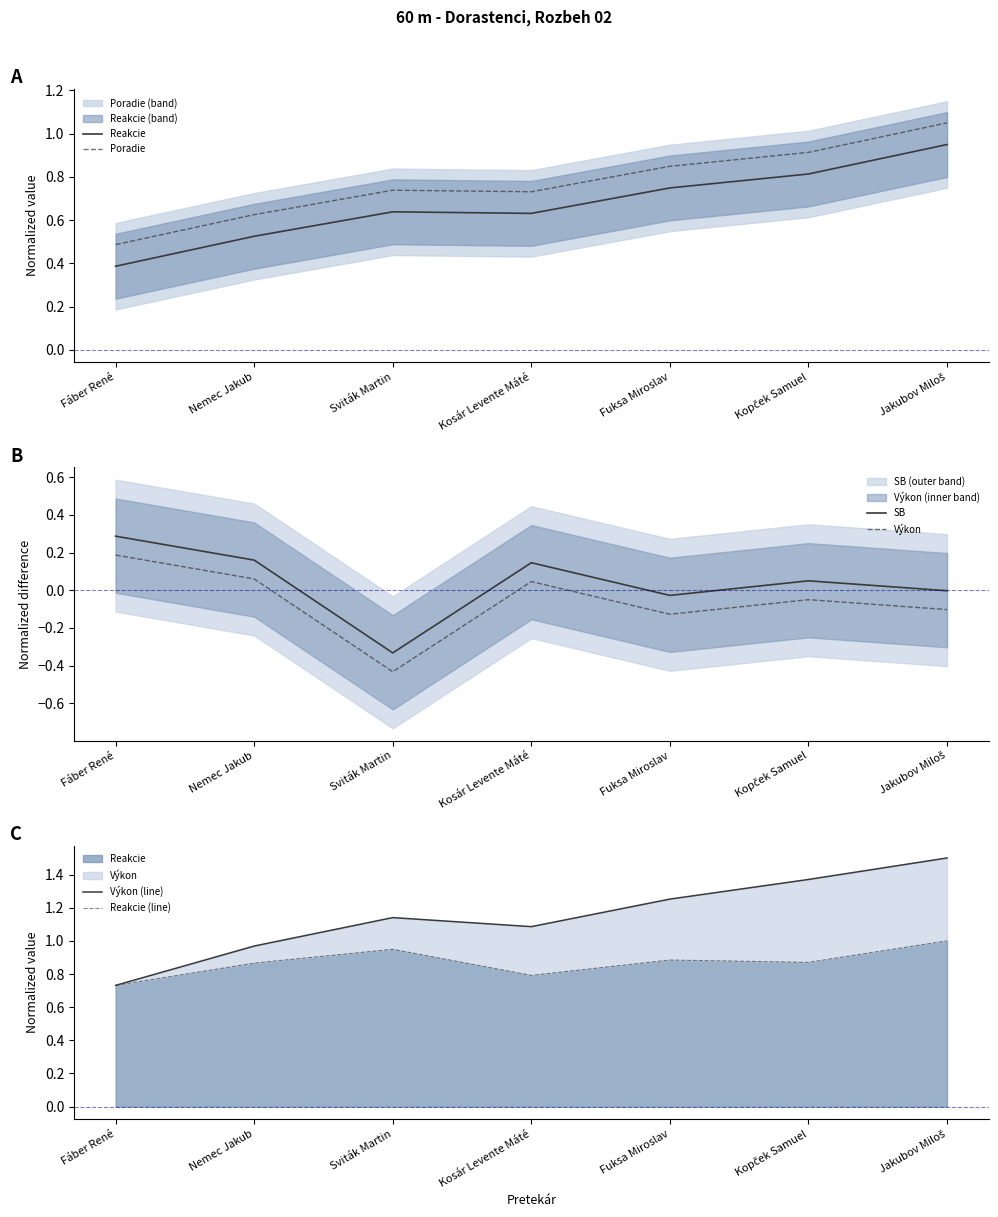

Which category has the highest value in the Výkon (line) series?

Jakubov Miloš